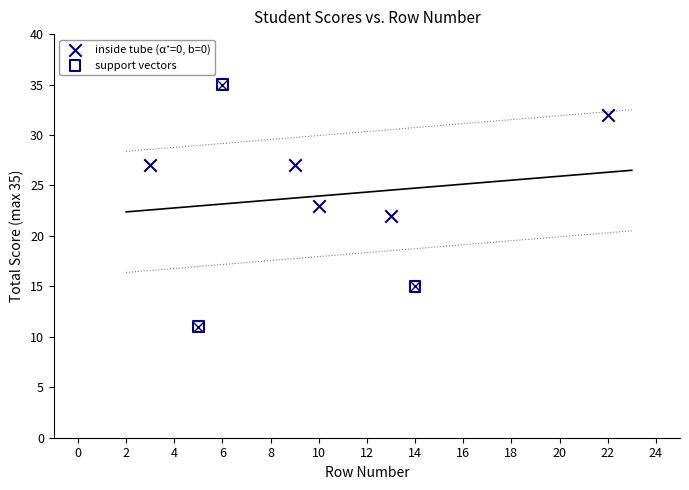

Which series reaches the maximum Y coordinate?

support vectors